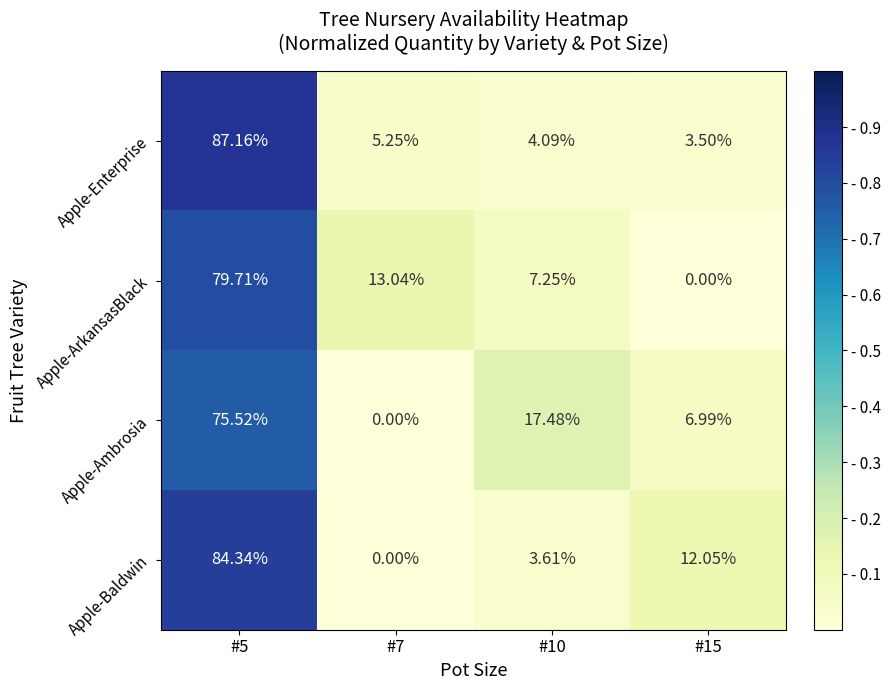

Is the value of Apple-Enterprise at #15 greater than the value of Apple-Baldwin at #7?

Yes